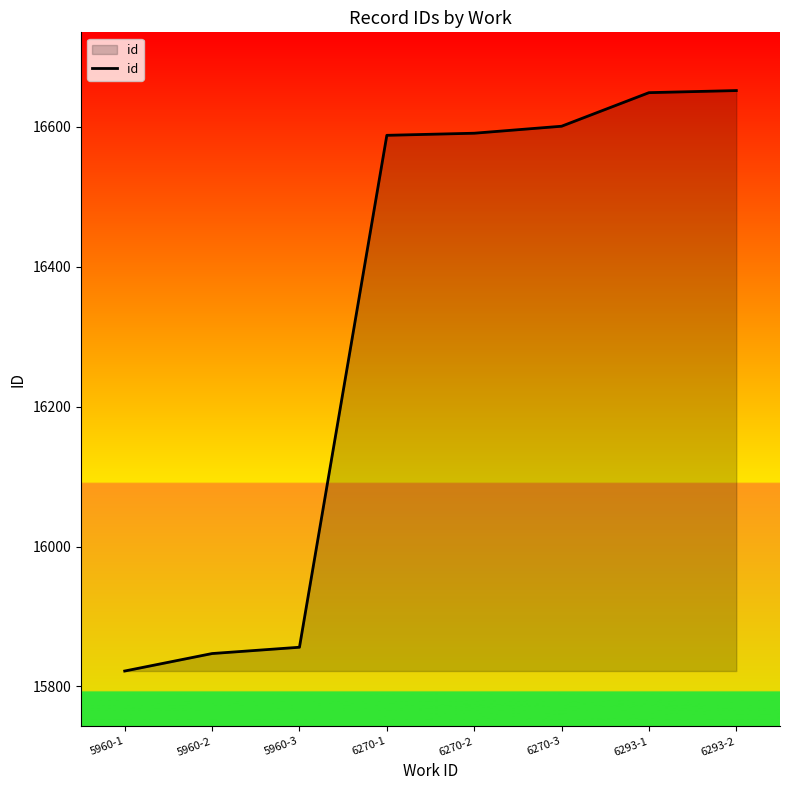

What is the greatest value displayed?

16652